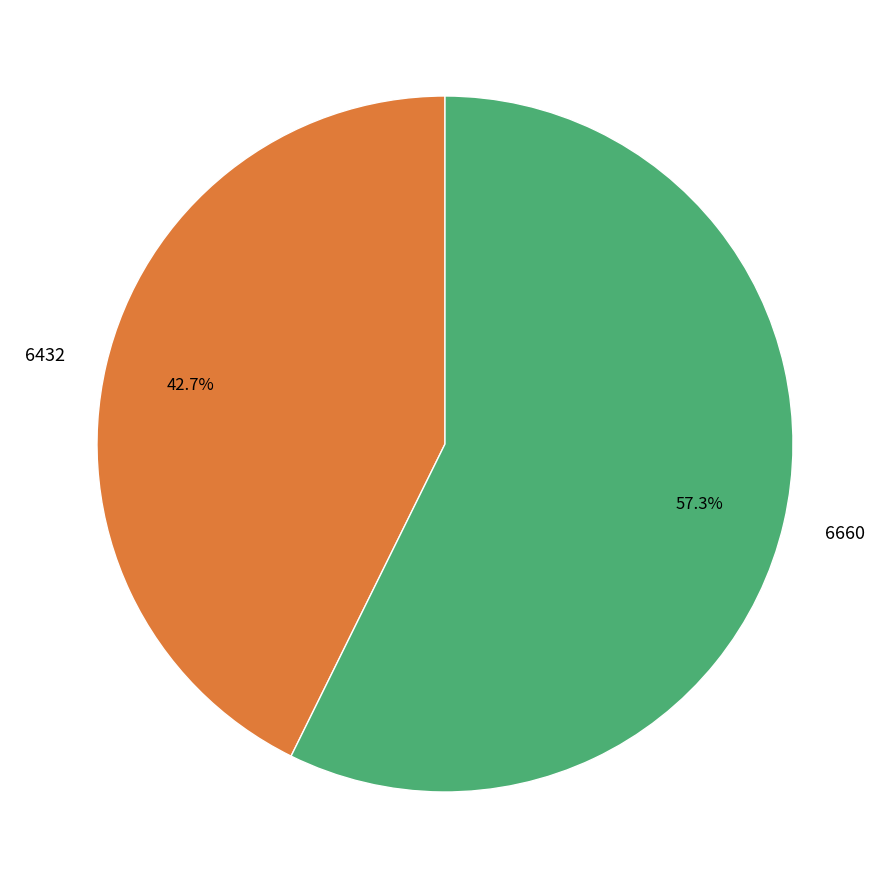

How many segments does this pie chart have?

2